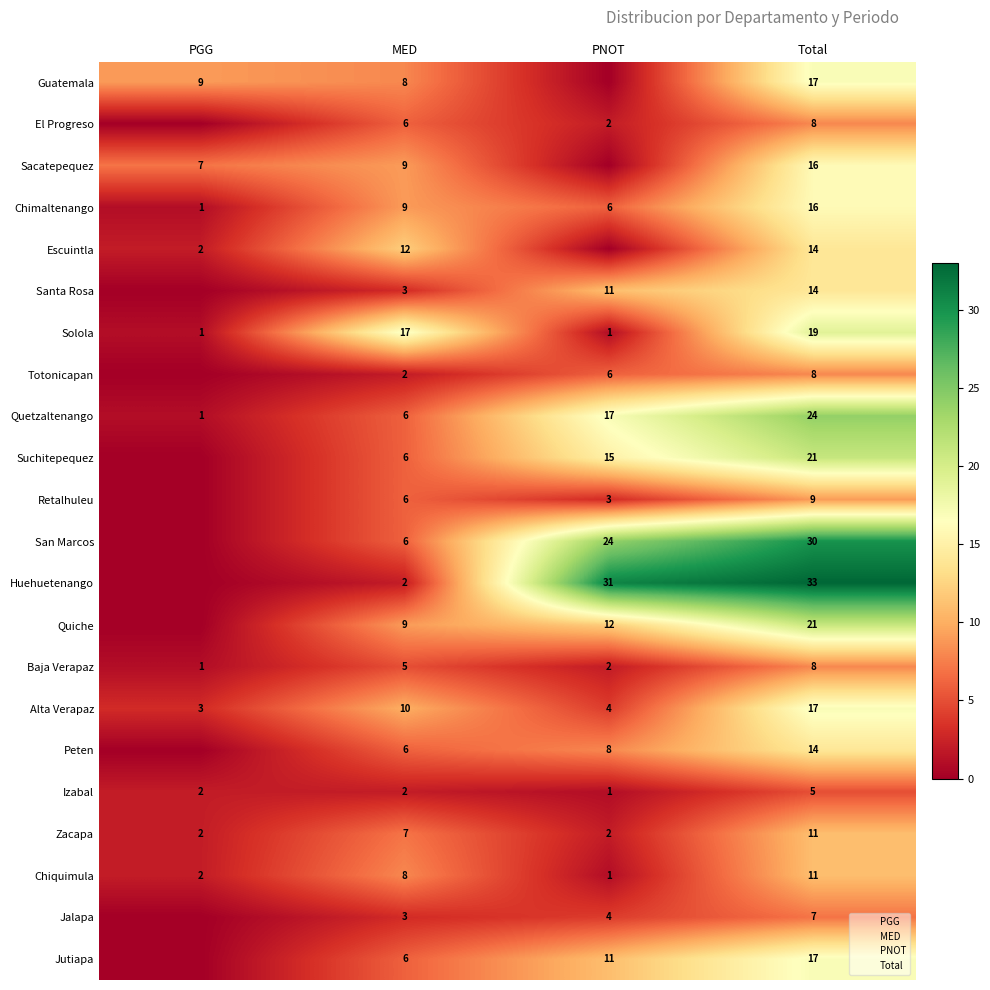

Reading left to right, transcribe all the data shown in this chart.

Guatemala: 9	8	0	17
El Progreso: 0	6	2	8
Sacatepequez: 7	9	0	16
Chimaltenango: 1	9	6	16
Escuintla: 2	12	0	14
Santa Rosa: 0	3	11	14
Solola: 1	17	1	19
Totonicapan: 0	2	6	8
Quetzaltenango: 1	6	17	24
Suchitepequez: 0	6	15	21
Retalhuleu: 0	6	3	9
San Marcos: 0	6	24	30
Huehuetenango: 0	2	31	33
Quiche: 0	9	12	21
Baja Verapaz: 1	5	2	8
Alta Verapaz: 3	10	4	17
Peten: 0	6	8	14
Izabal: 2	2	1	5
Zacapa: 2	7	2	11
Chiquimula: 2	8	1	11
Jalapa: 0	3	4	7
Jutiapa: 0	6	11	17